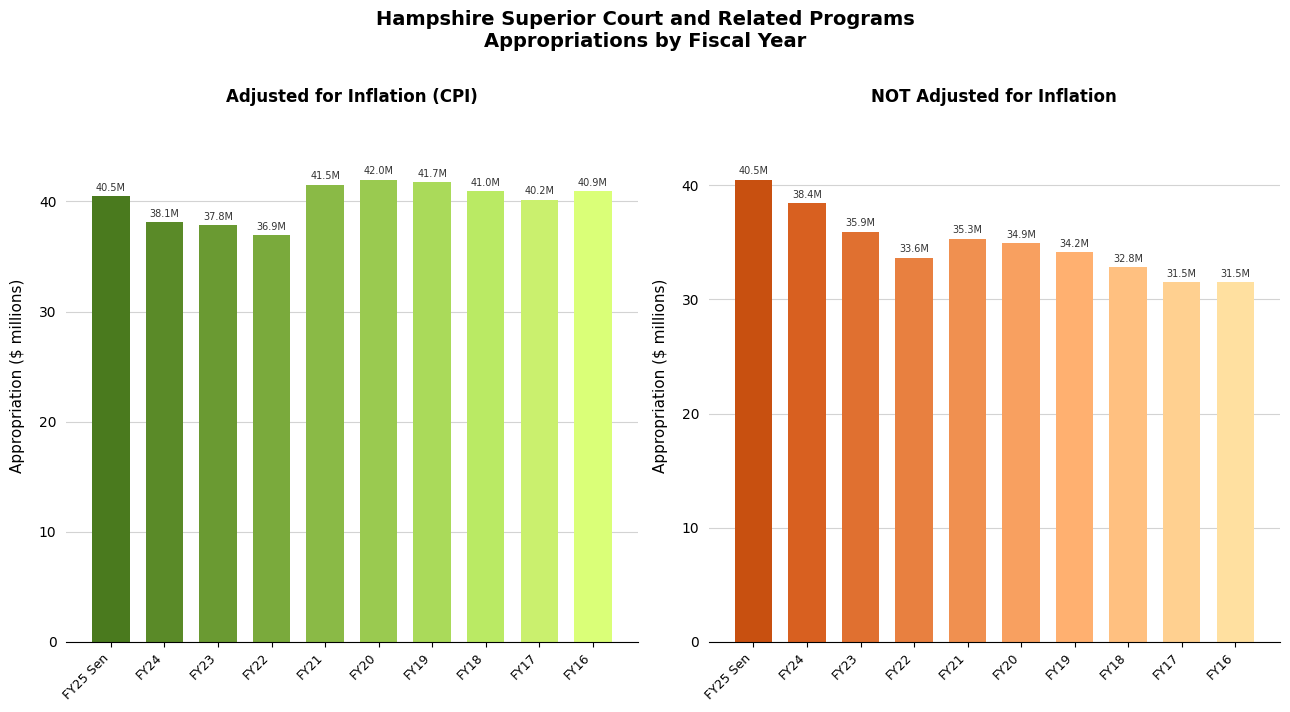

True or false: NOT adjusted for inflation has a value of 16.3 at FY18.

False